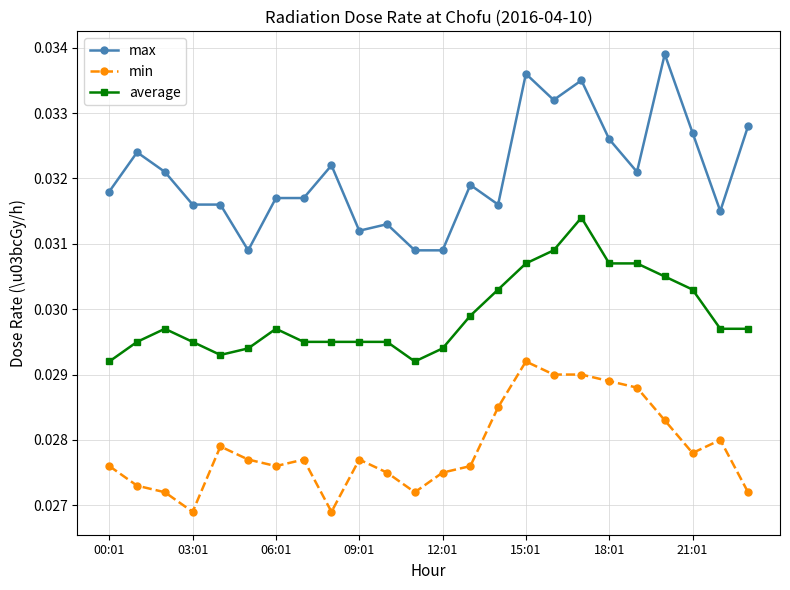

Which series has the widest spread of values?

max